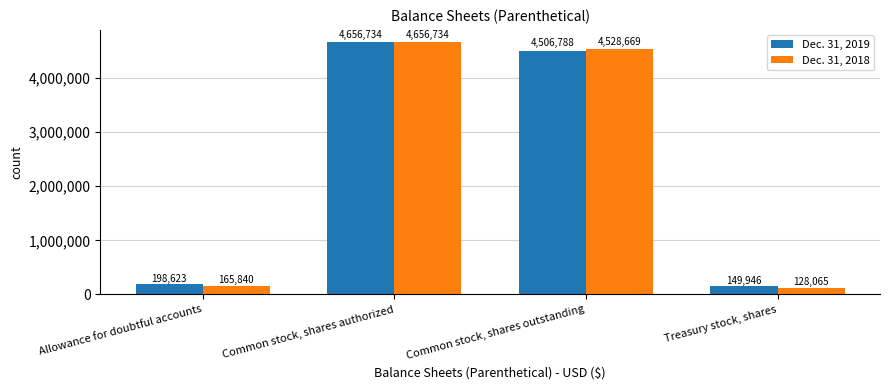

Between Common stock, shares authorized and Common stock, shares outstanding, which series saw the biggest shift?

Dec. 31, 2019